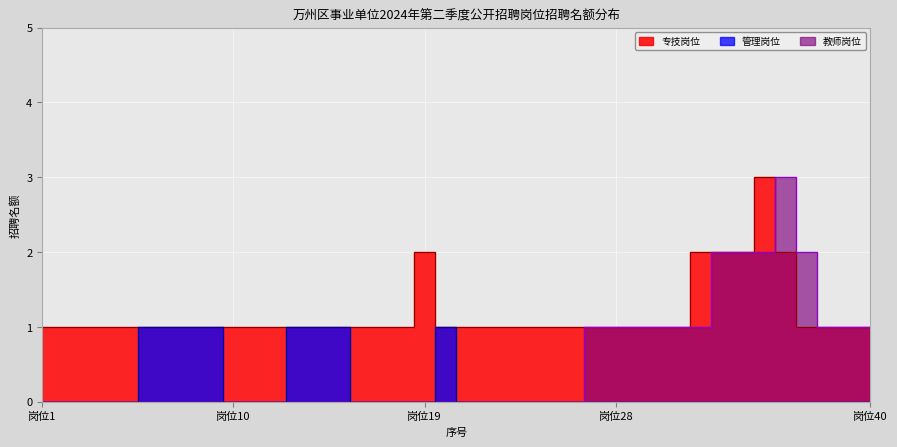

True or false: 专技岗位 and 管理岗位 intersect in this chart.

False